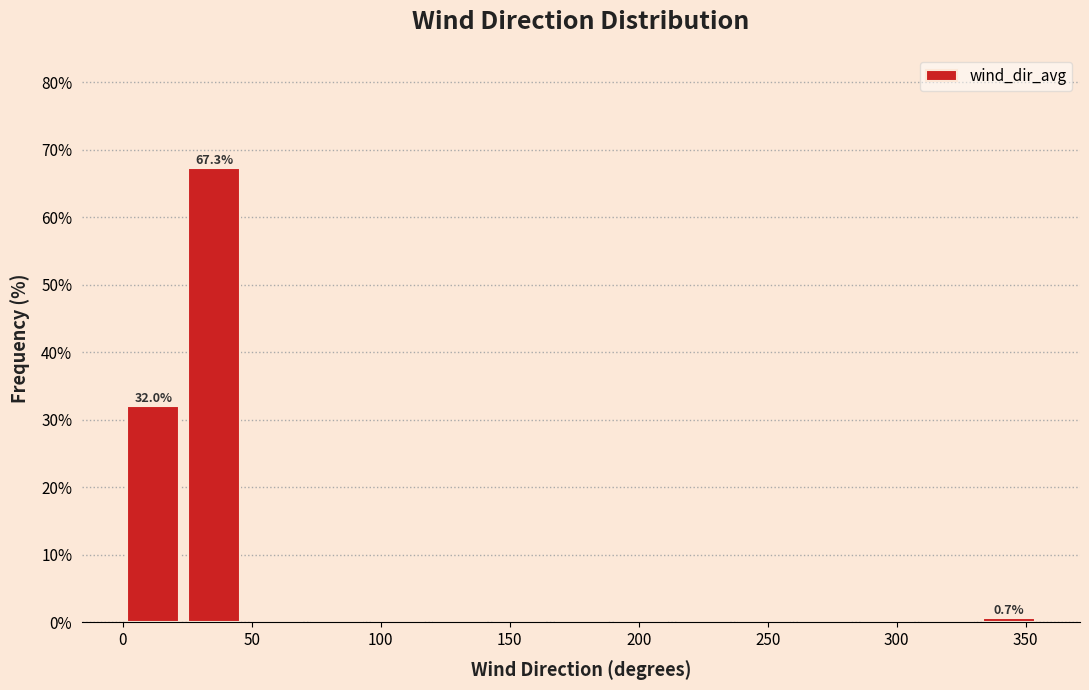

Which range on the x-axis has the tallest bar?

25 to 45